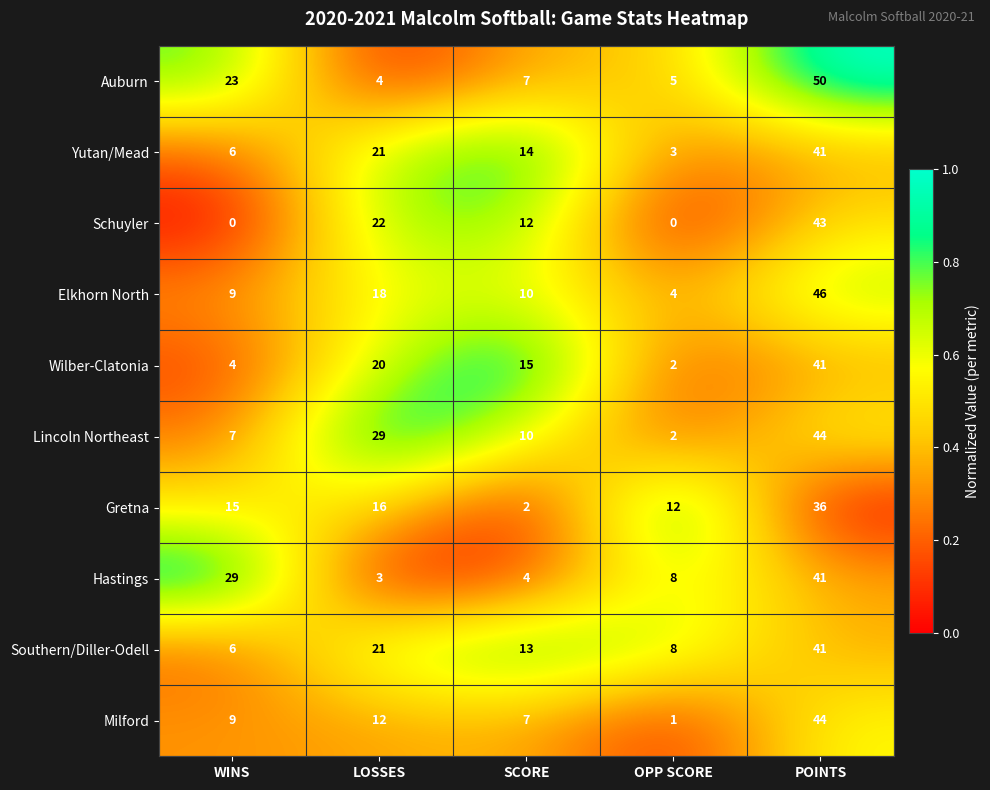

What is the difference between the maximum and minimum values in the Auburn series?

46